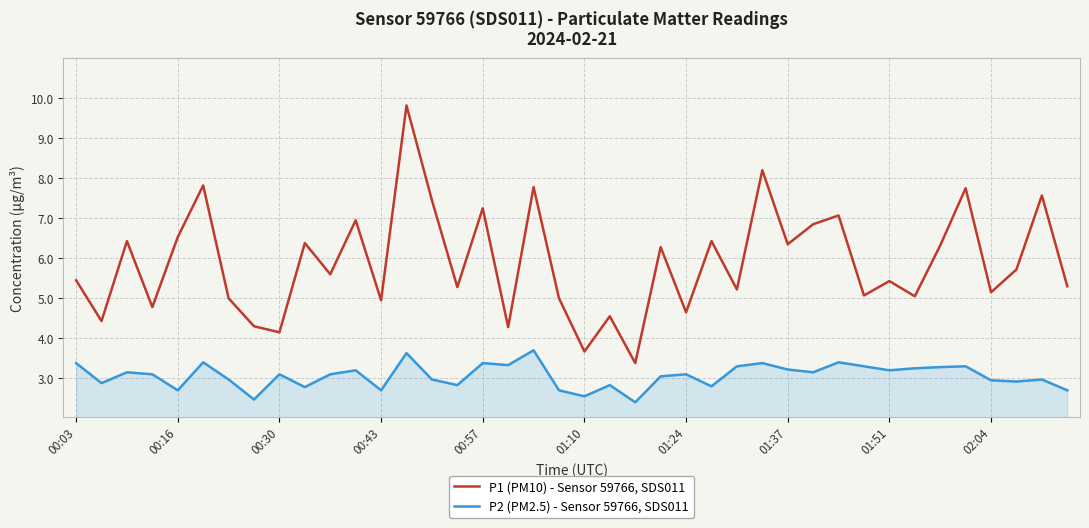

True or false: P2 (PM2.5) - Sensor 59766, SDS011 and P1 (PM10) - Sensor 59766, SDS011 intersect in this chart.

False